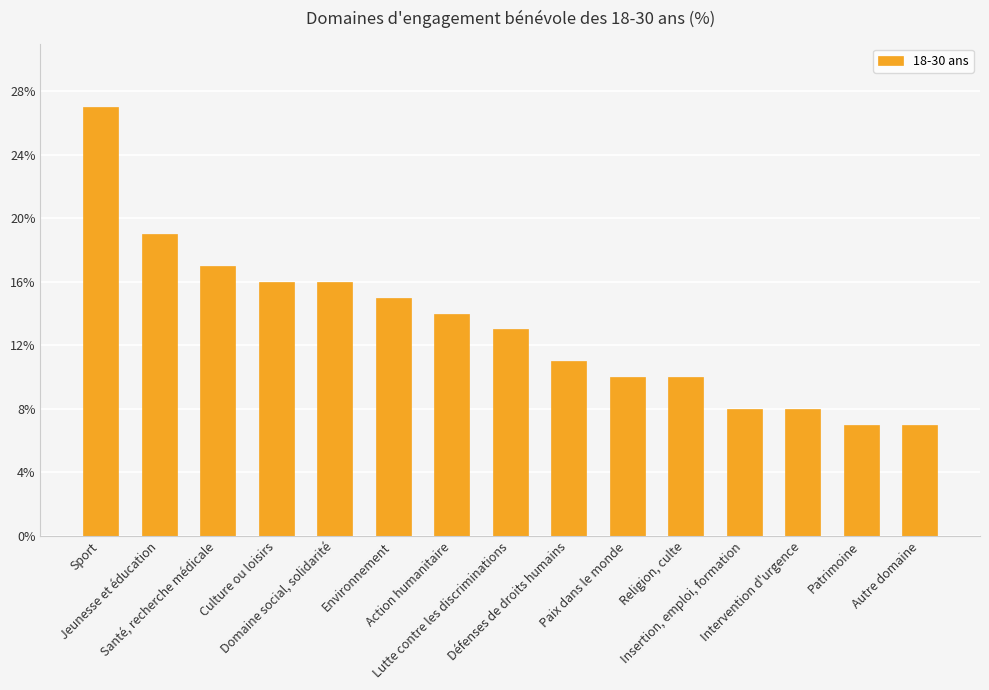

What is the maximum value shown in the chart?

27